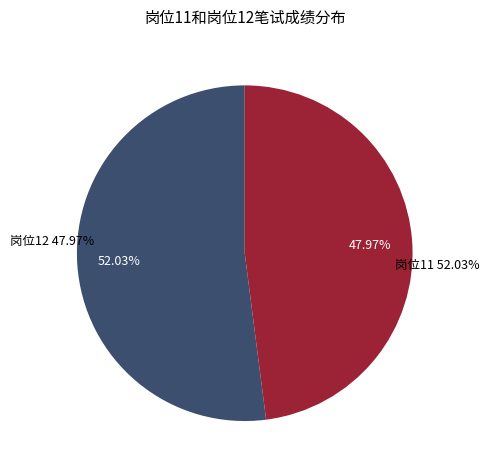

Combined, do 岗位11 and 岗位11 account for over 50%?

No